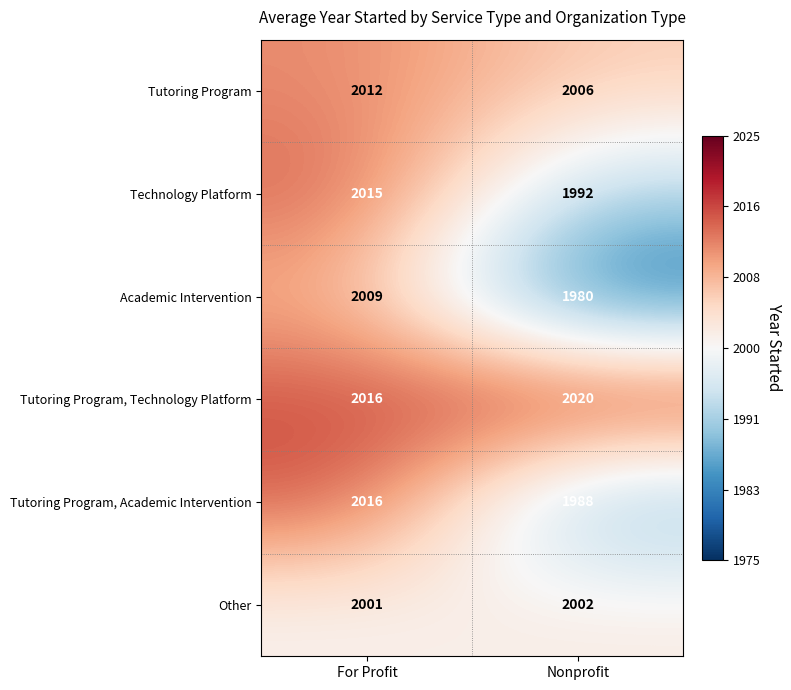

Which series has the largest range (max minus min)?

Academic Intervention